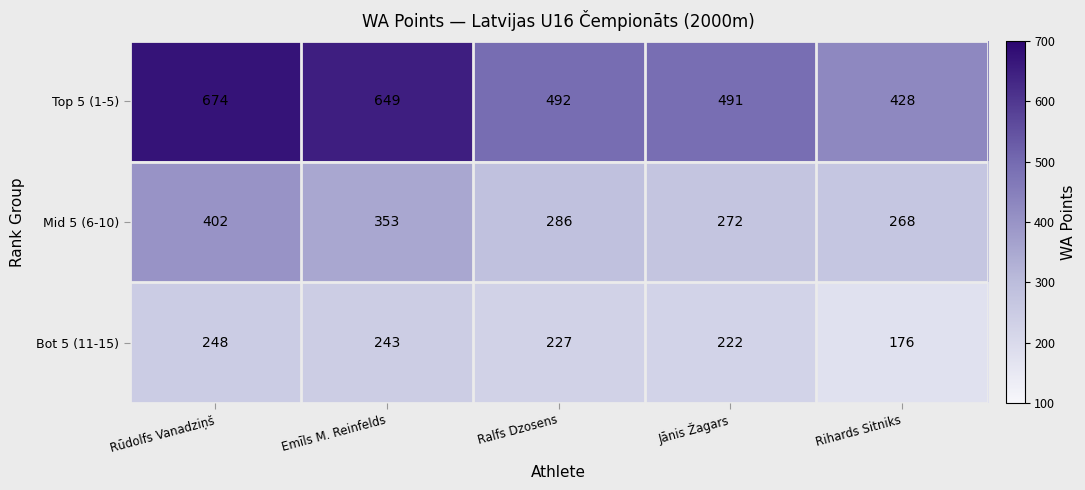

The Bot 5 (11-15) series shows 248 at Rūdolfs Vanadziņš. True or false?

True